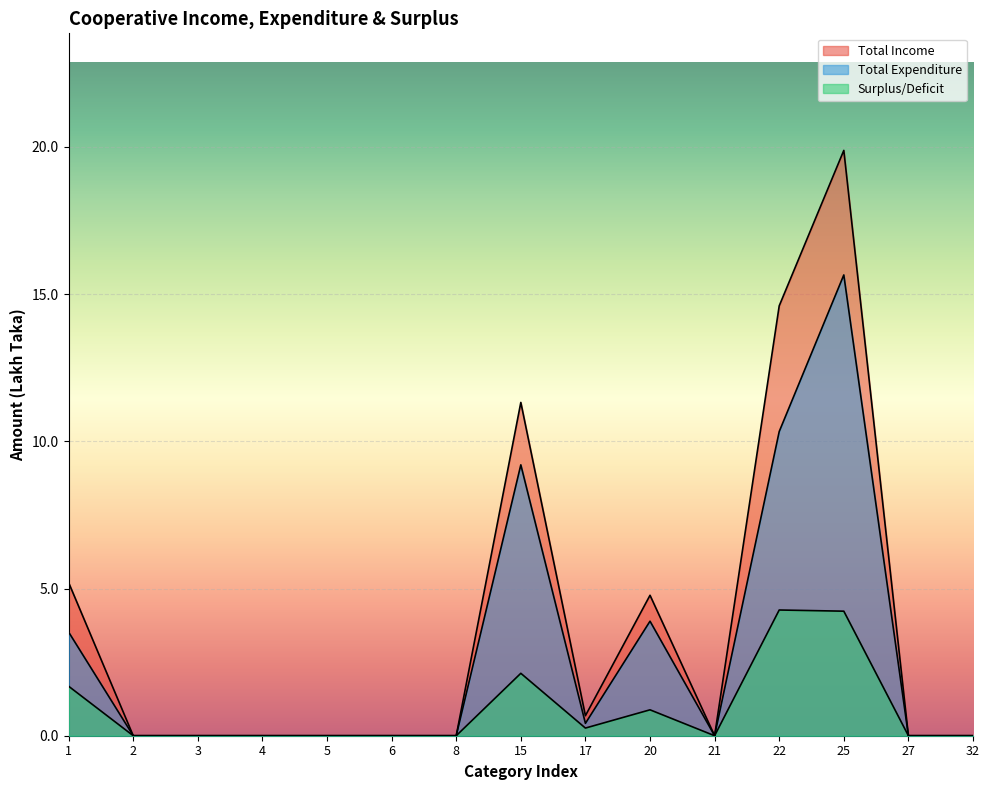

At which category is the sum across all series the highest?

25